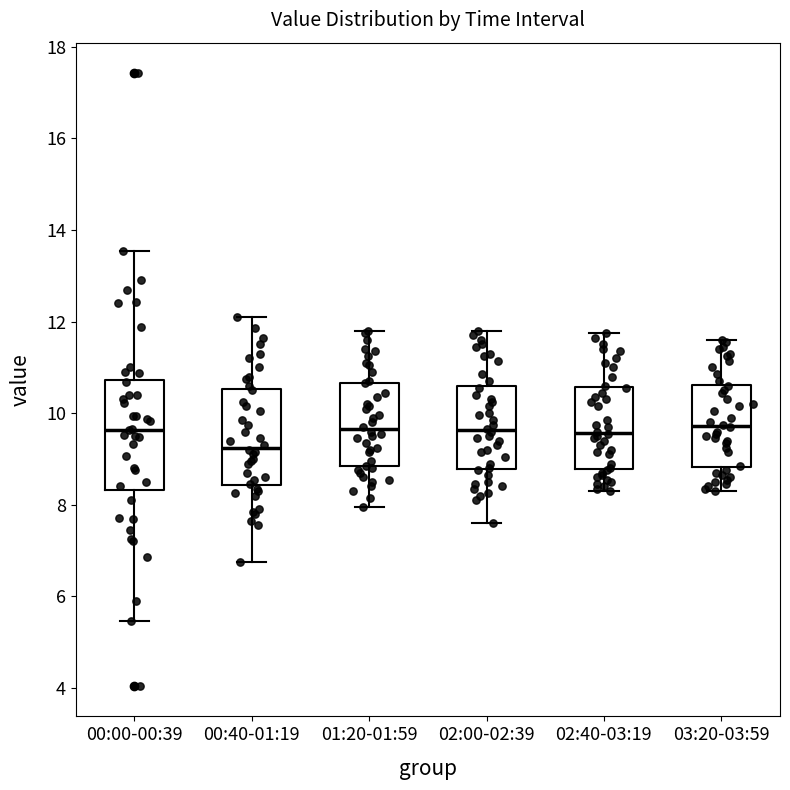

Reading left to right, transcribe this box plot: for each box, give where its median line is, the range the box spans, and where its two whiskers end, as read against the y-axis. The values are not printed on the chart, so give them approximately, as read against the axis.

00:00-00:39: median 9.6, box 8.4 to 10.8, whiskers 5.4 to 13.6
00:40-01:19: median 9.2, box 8.4 to 10.6, whiskers 6.8 to 12.2
01:20-01:59: median 9.6, box 8.8 to 10.6, whiskers 8.0 to 11.8
02:00-02:39: median 9.6, box 8.8 to 10.6, whiskers 7.6 to 11.8
02:40-03:19: median 9.6, box 8.8 to 10.6, whiskers 8.4 to 11.8
03:20-03:59: median 9.8, box 8.8 to 10.6, whiskers 8.4 to 11.6